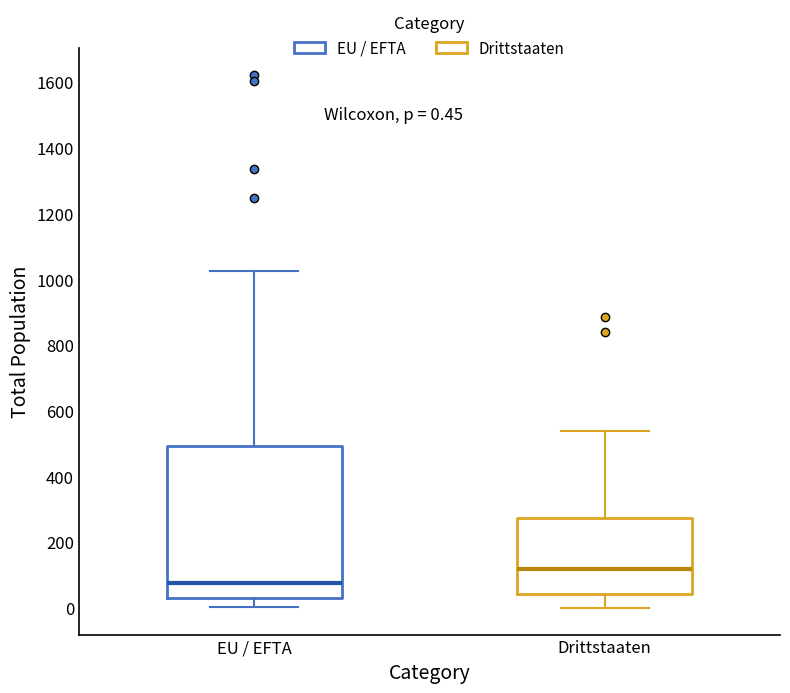

Which box is the tallest, from its lower edge to its upper edge?

EU / EFTA